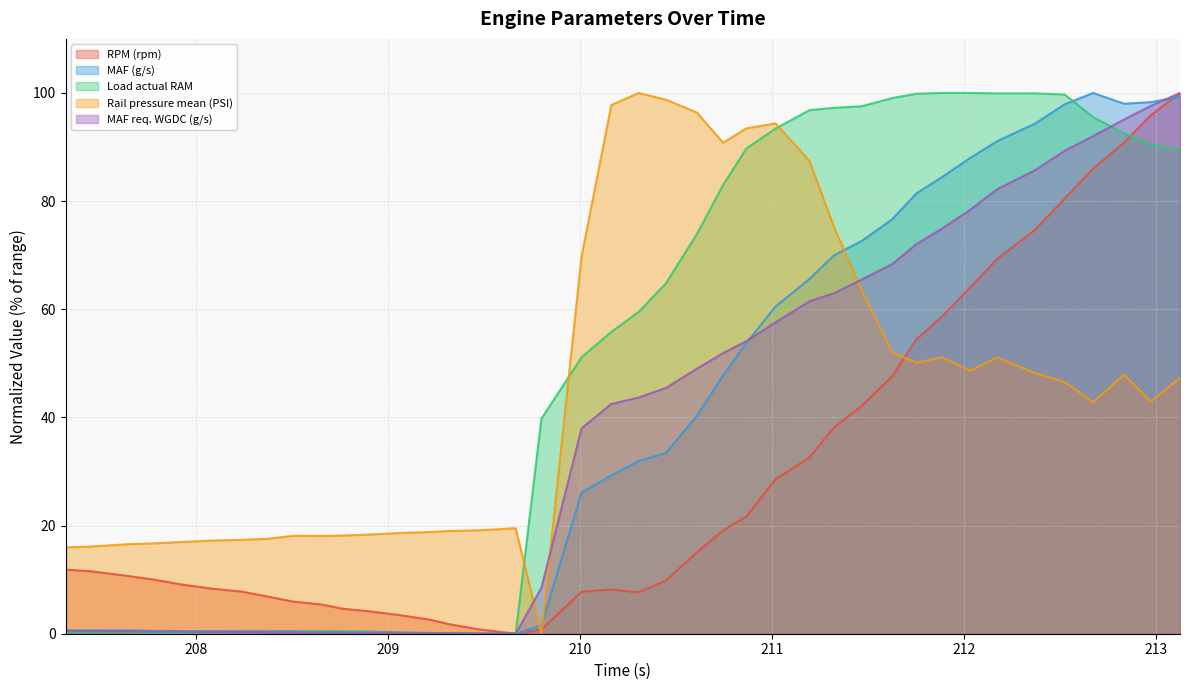

How many intersections are there between MAF req. WGDC (g/s) and Rail pressure mean (PSI)?

3